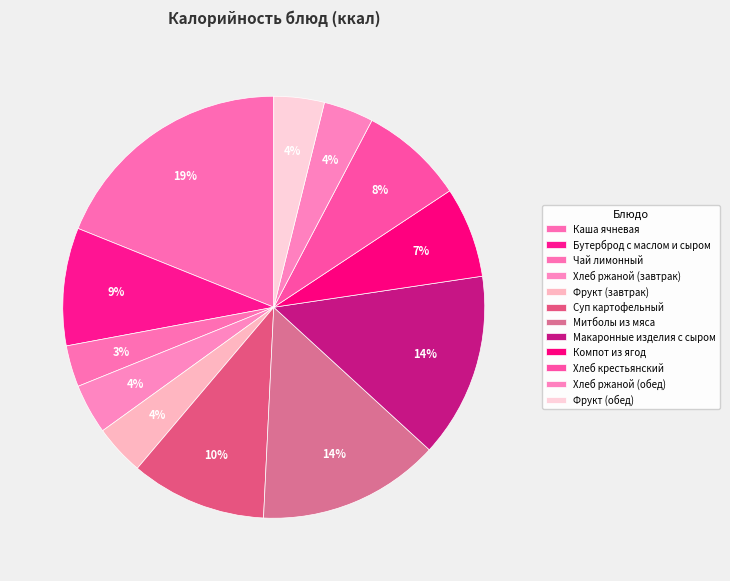

How many slices are in this pie chart?

12